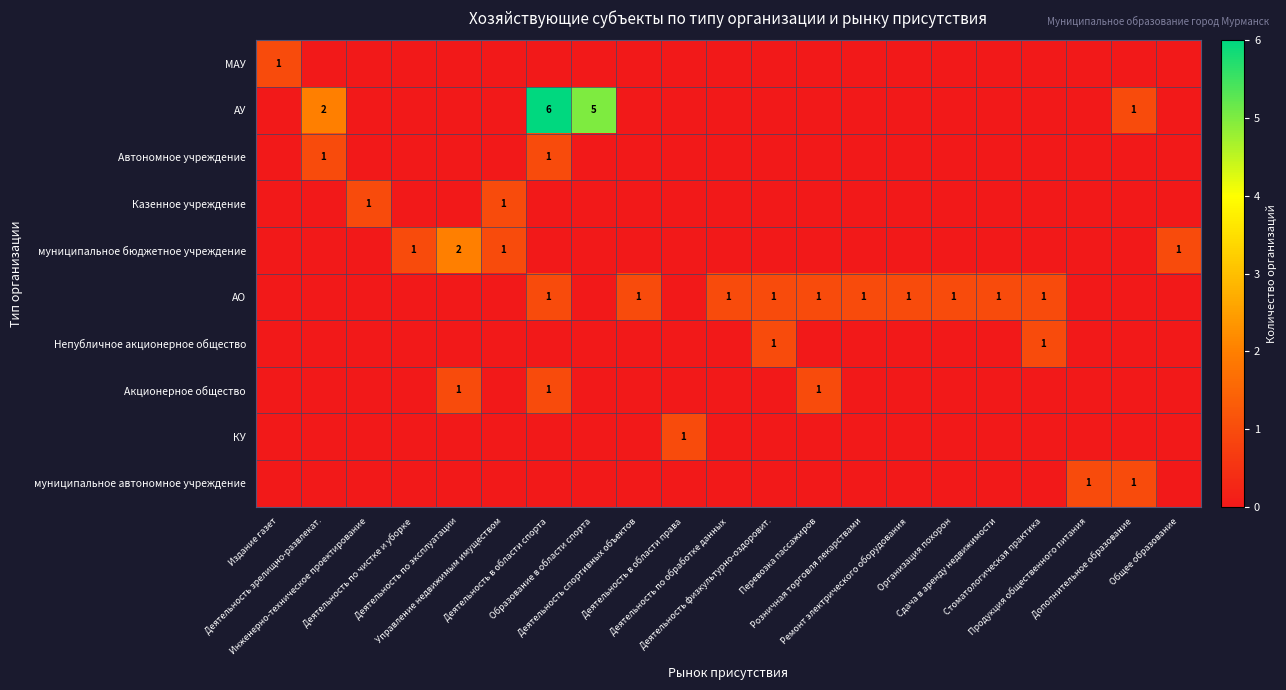

True or false: АУ has a value of 0 at Инженерно-техническое проектирование.

True